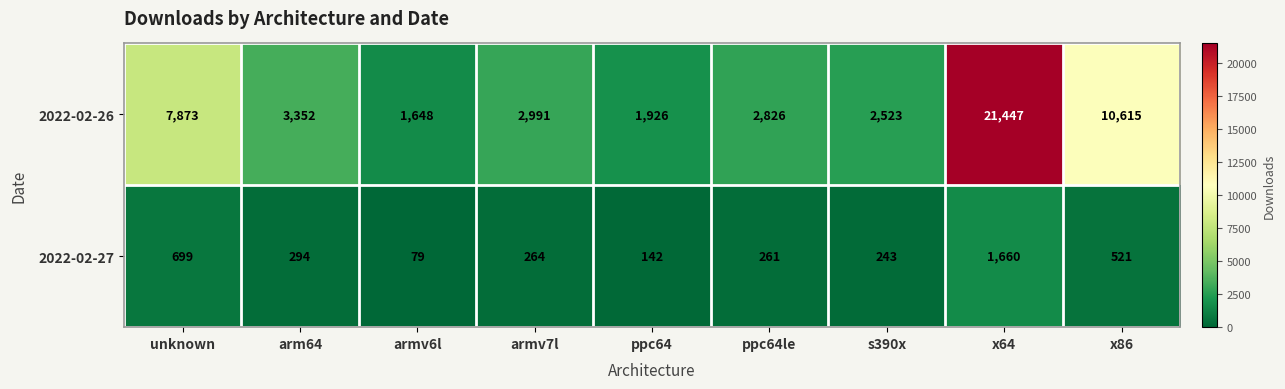

The 2022-02-26 series shows 1926 at ppc64. True or false?

True